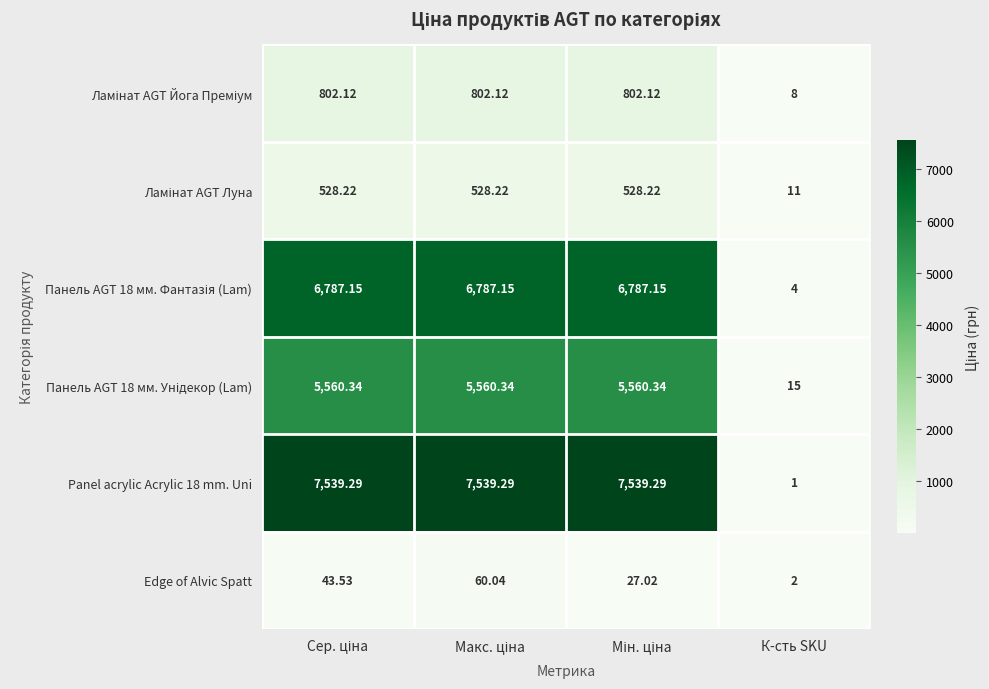

Which category has the lowest value across all series?

К-сть SKU